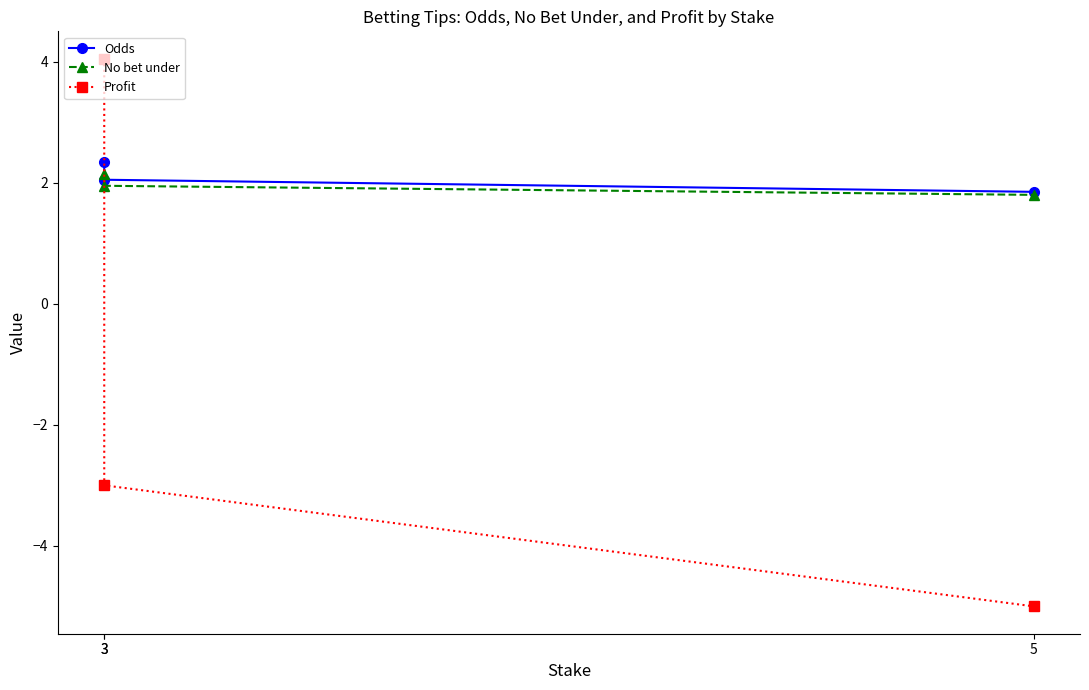

Reading left to right, list all the values displayed in this chart.

Odds: 2.4	2.0	1.9
No bet under: 2.1	1.9	1.8
Profit: 4.0	-3.0	-5.0